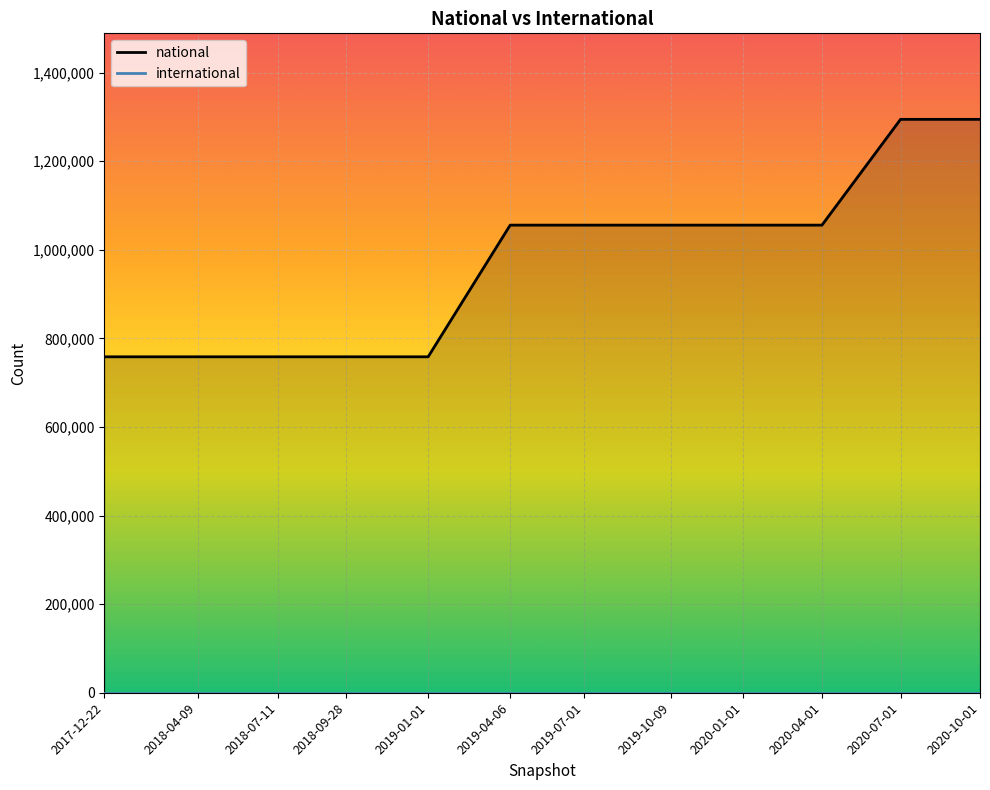

What is the smallest value displayed?

758432